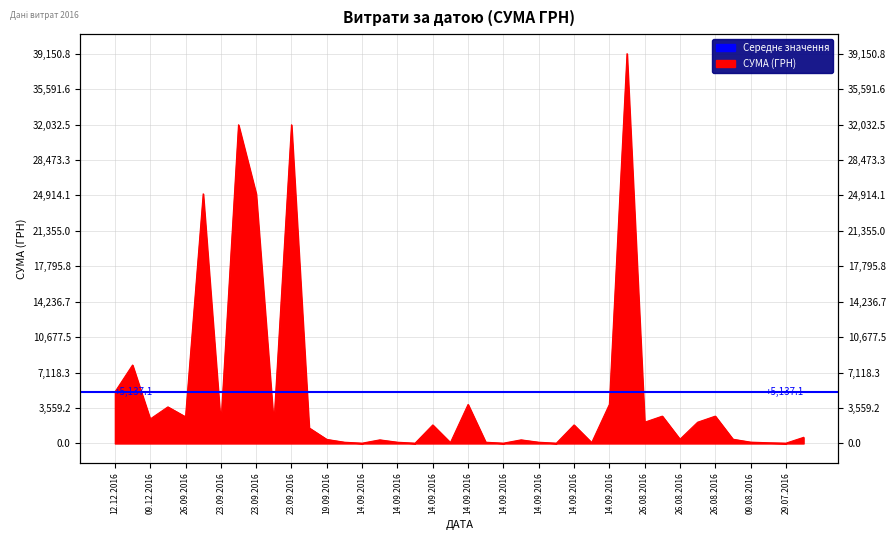

The value at 23.09.2016 is 55676.0. True or false?

False